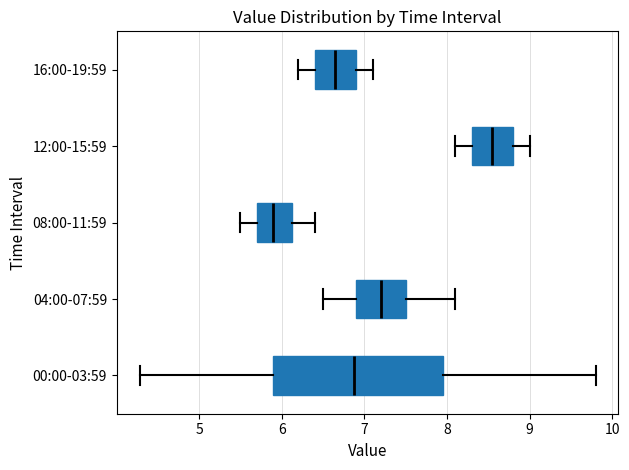

Which box's median line is the furthest to the right?

12:00-15:59